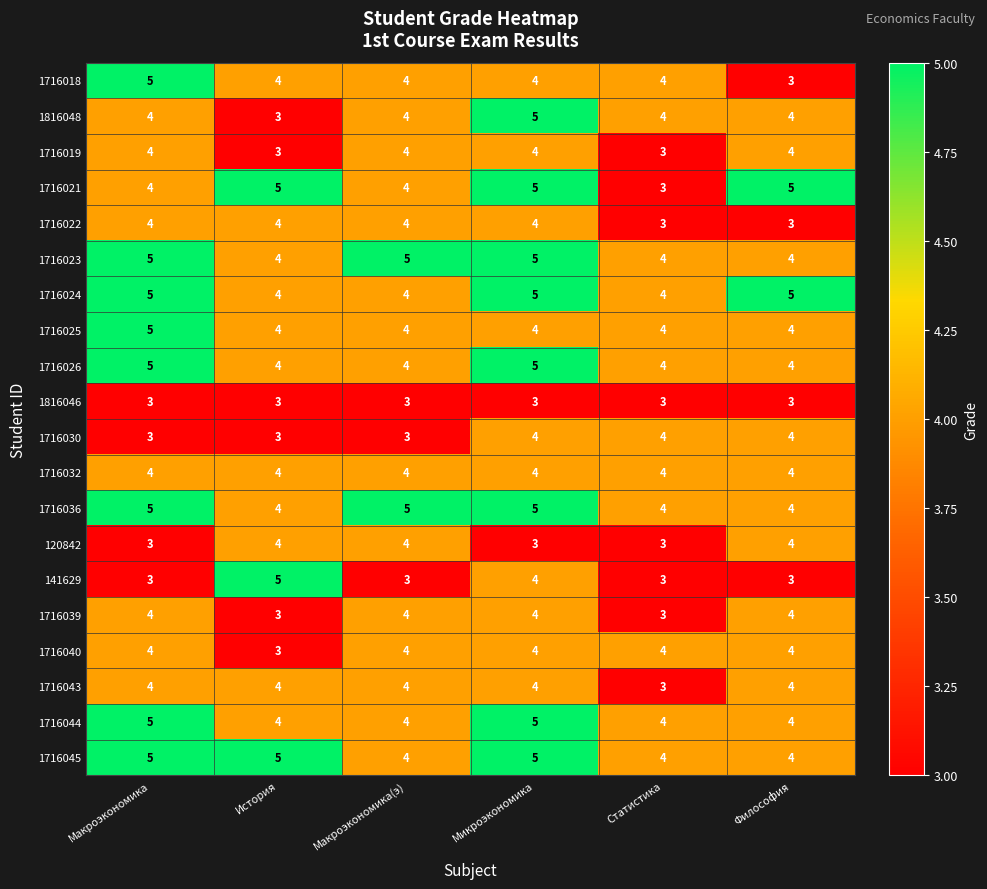

Read the 1716019 value at Макроэкономика.

4